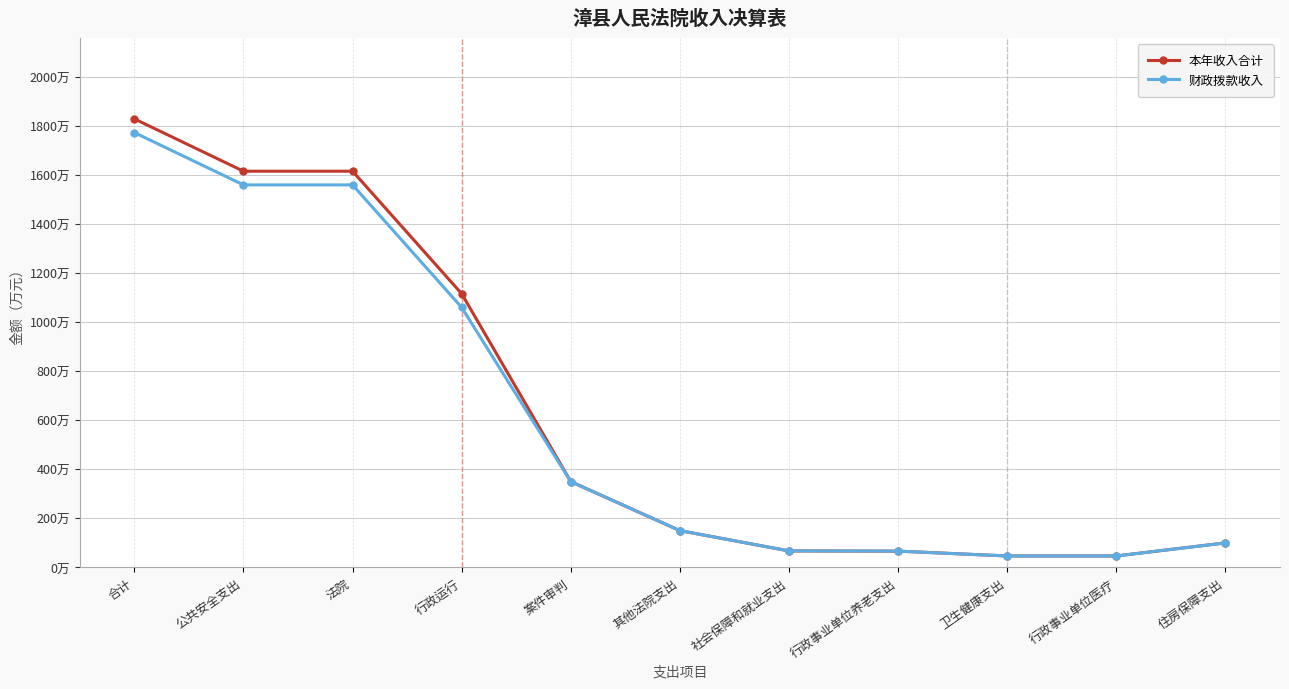

What is the sum of the 财政拨款收入 values at 其他法院支出 and 案件审判?

500.0